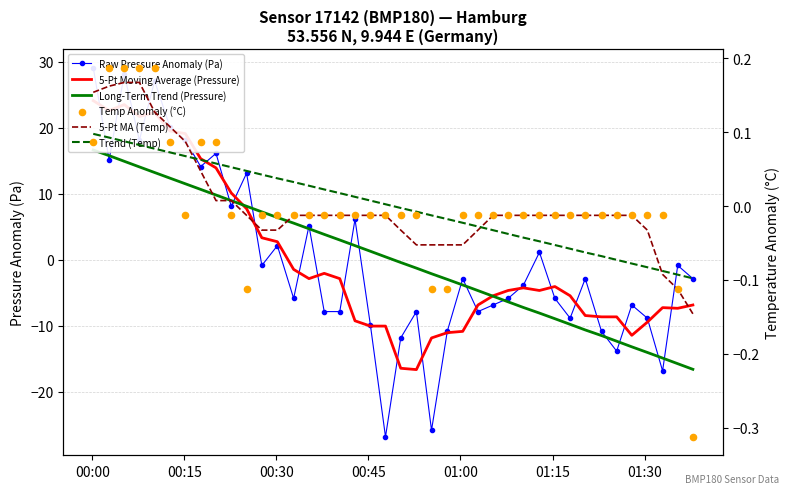

At which category is the sum across all series the highest?

00:00